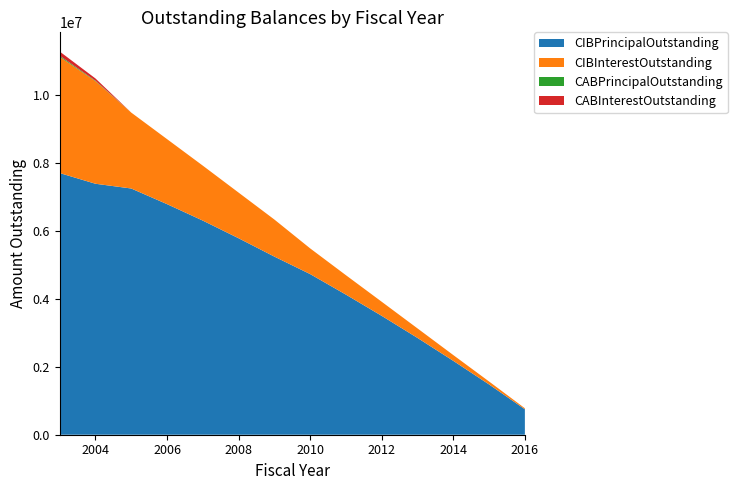

Reading right to left, extract all data points from this chart.

CIBPrincipalOutstanding: 750000.0	1480000.0	2175000.0	2850000.0	3500000.0	4125000.0	4730000.0	5245000.0	5785000.0	6305000.0	6790000.0	7250000.0	7390000.0	7705000.0
CIBInterestOutstanding: 29392.5	86810.0	170485.0	280307.5	414730.0	571472.5	756822.1	1091235.0	1344477.5	1618120.0	1914630.0	2235690.0	3020602.5	3423975.0
CABPrincipalOutstanding: 0.0	0.0	0.0	0.0	0.0	0.0	0.0	0.0	0.0	0.0	0.0	0.0	15000.0	30000.0
CABInterestOutstanding: 0.0	0.0	0.0	0.0	0.0	0.0	0.0	0.0	0.0	0.0	0.0	0.0	65000.0	125000.0